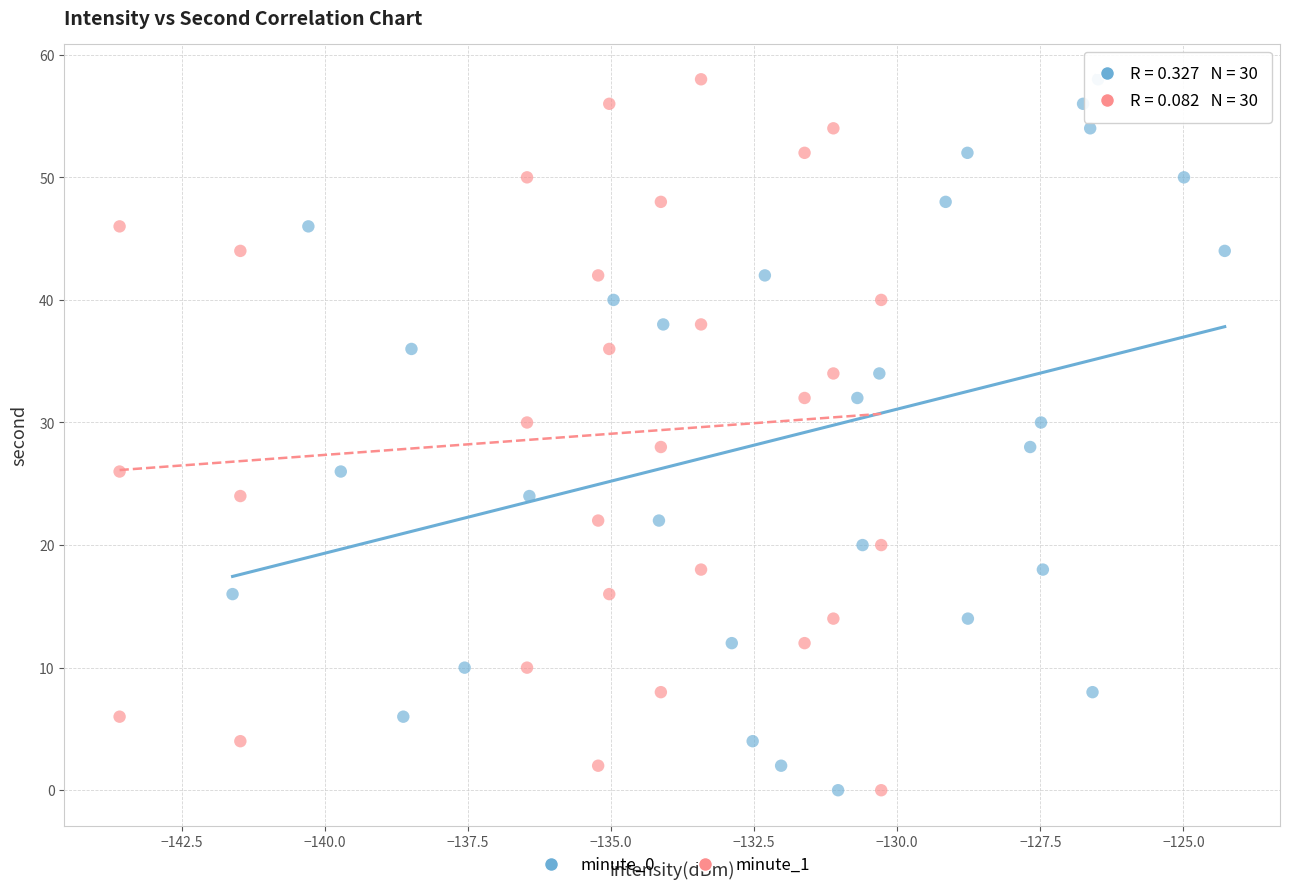

What are all the series names shown in the legend?

minute_0, minute_1